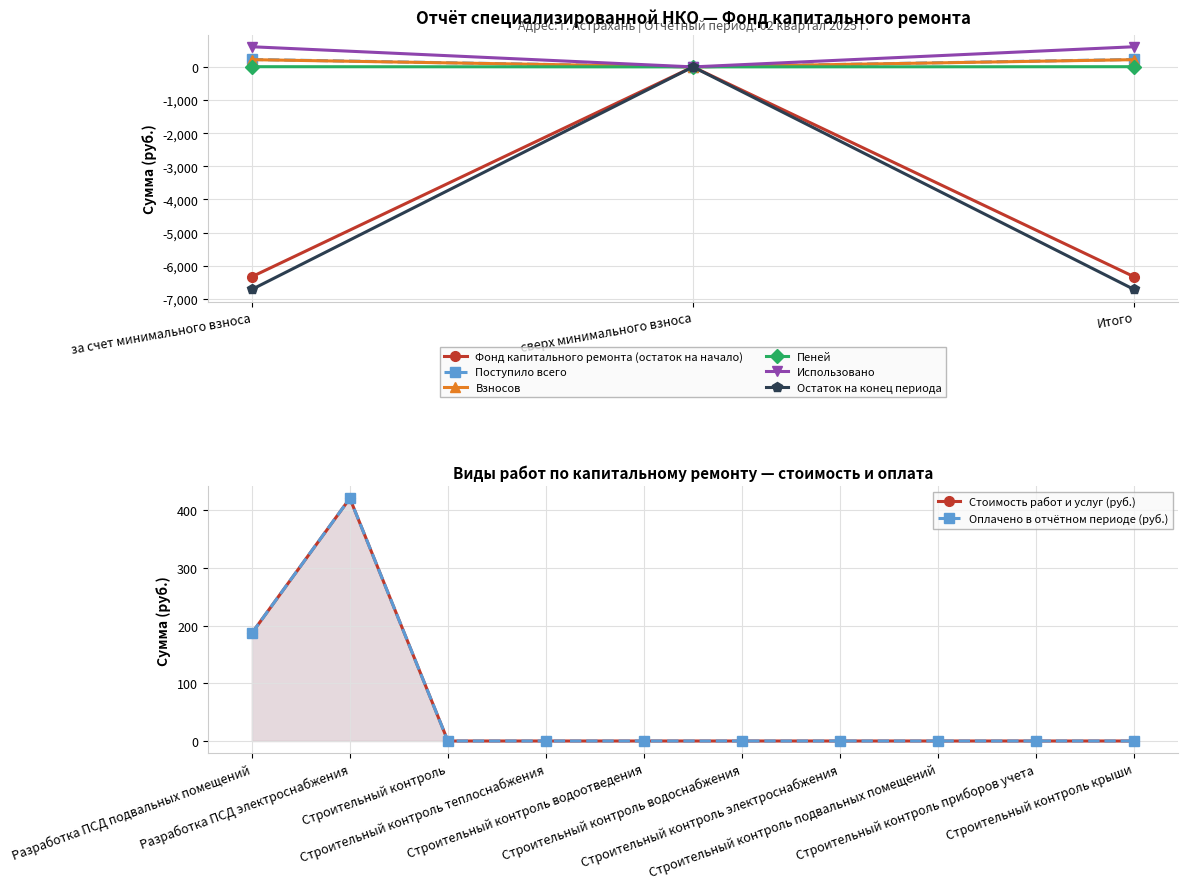

Where does the Взносов series first go above 607?

за счет минимального взноса